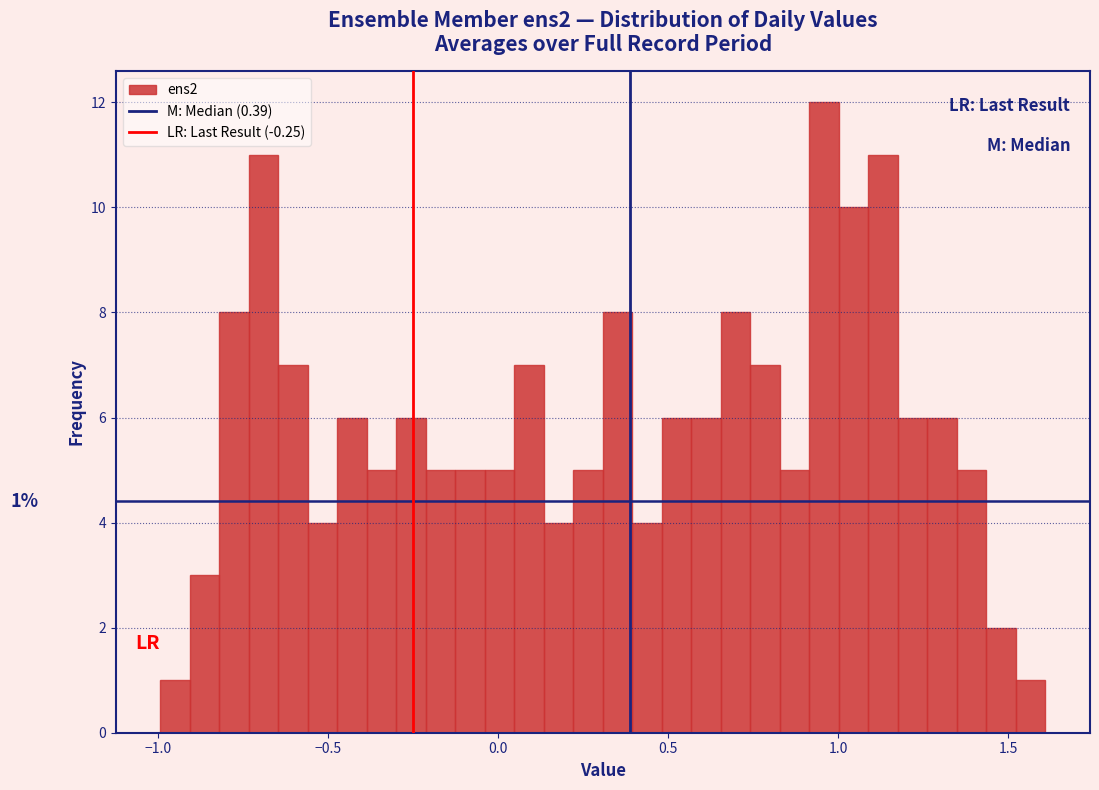

Around what value on the x-axis is the tallest bar? Give the approximate position of its centre, as read against the axis.

0.95